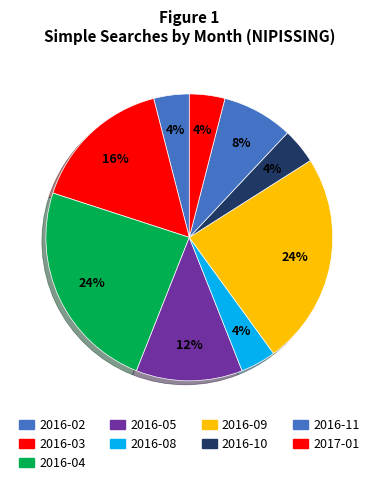

Count the number of slices in the pie.

9